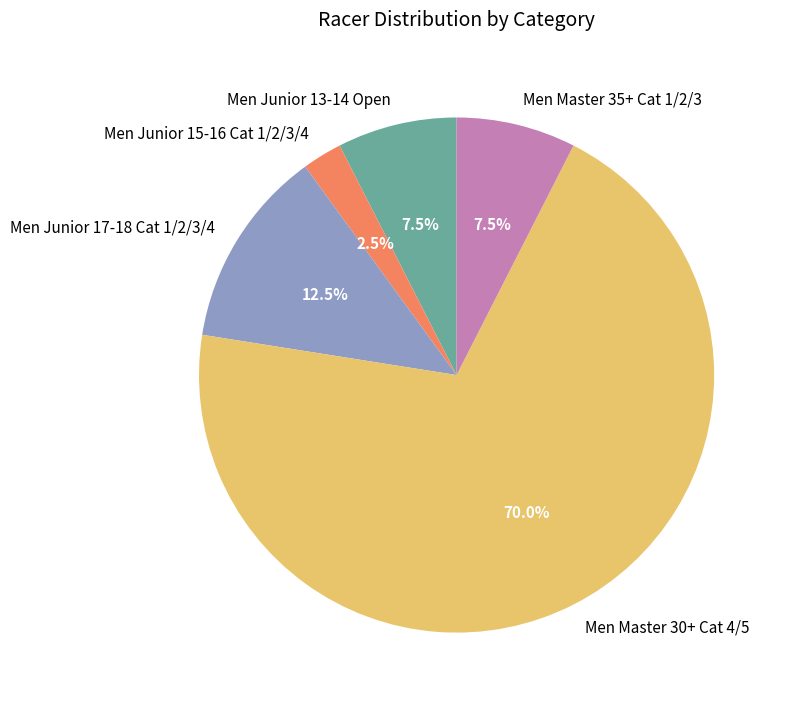

Approximately how many times larger is the value at Men Junior 15-16 Cat 1/2/3/4 compared to Men Junior 13-14 Open?

0.3